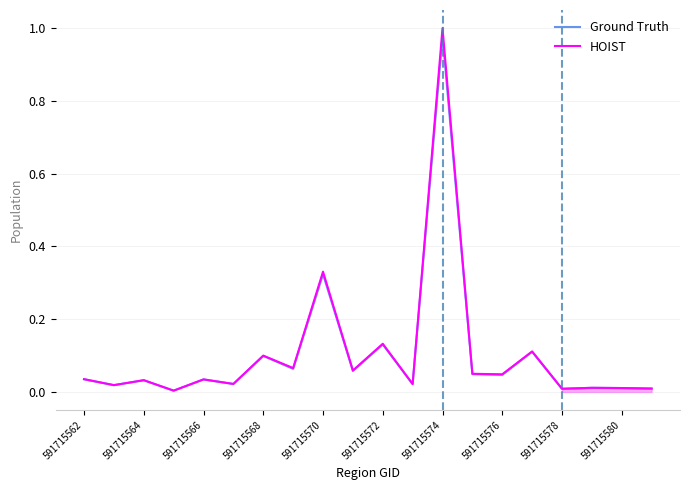

How many interior local peaks does the HOIST series have?

8